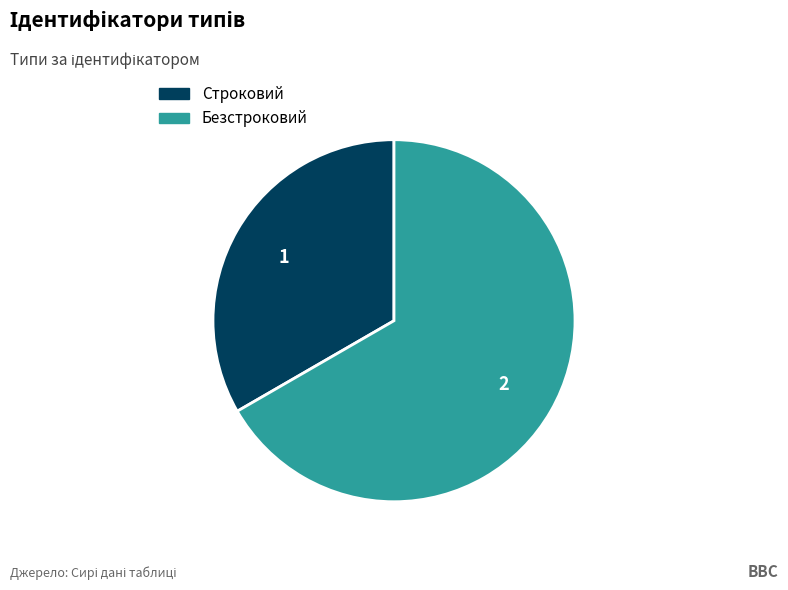

Is there any slice that represents more than half of the pie?

Yes